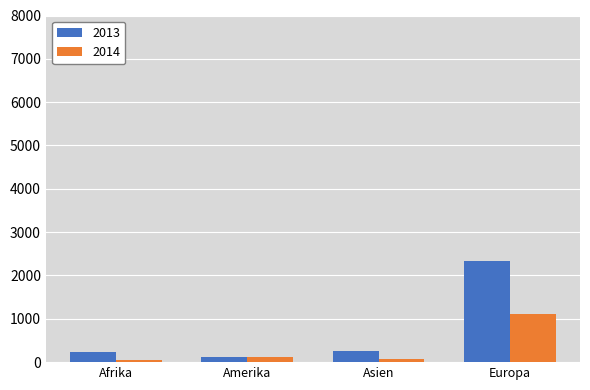

Rank the series by their maximum value, from highest to lowest.

2013, 2014